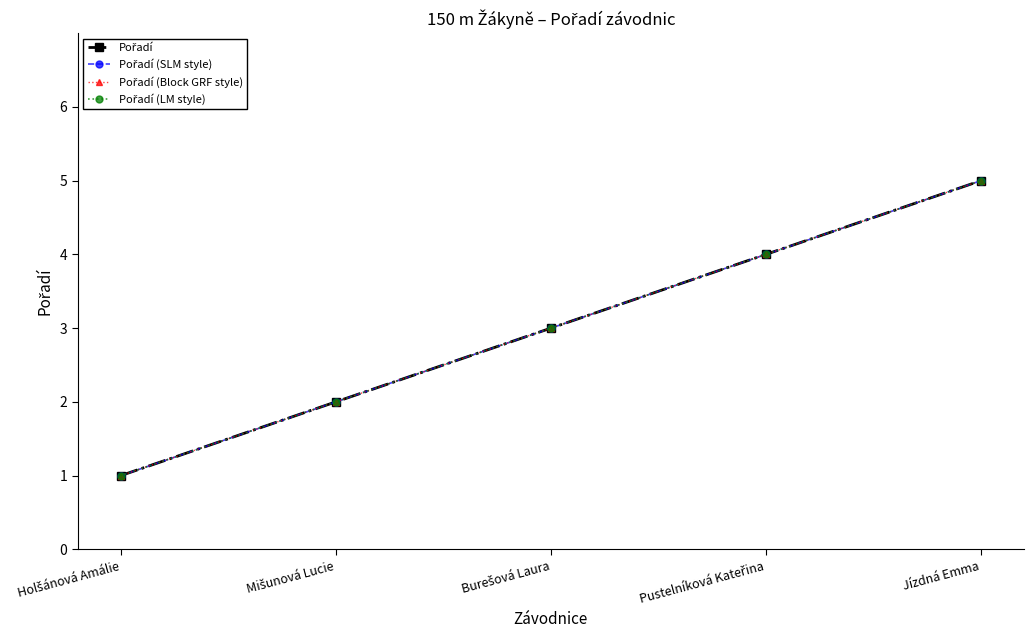

What is the total value across all series at Pustelníková Kateřina?

16